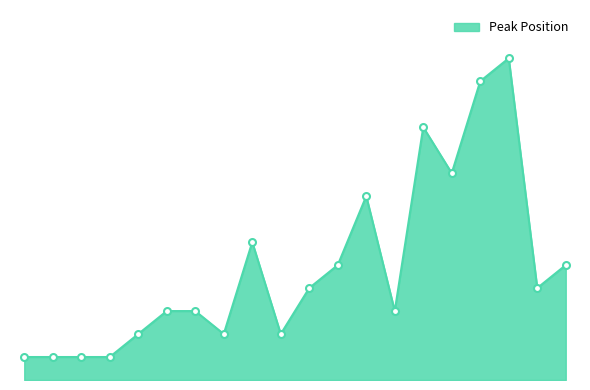

At which label does the data first exceed 4?

9